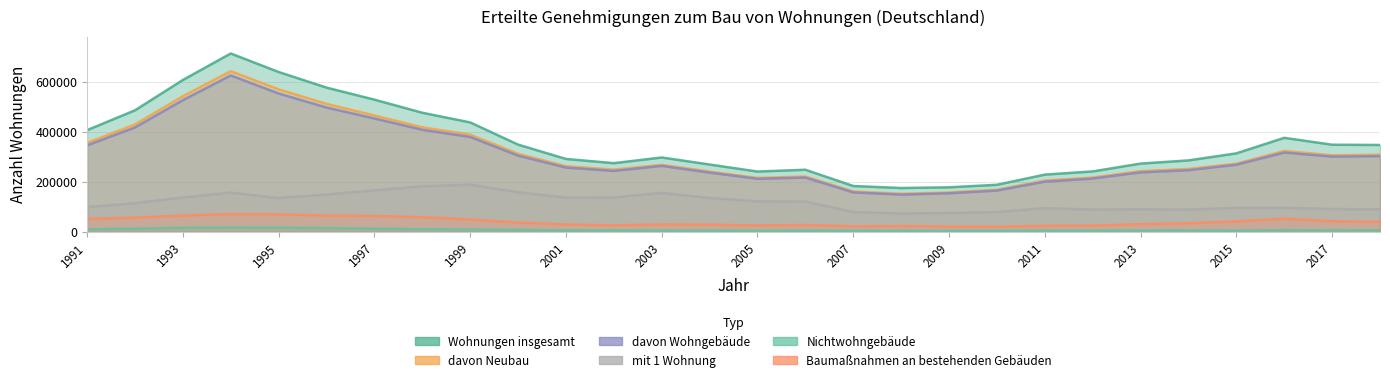

What is the spread (max minus min) of values at 1997?

515960